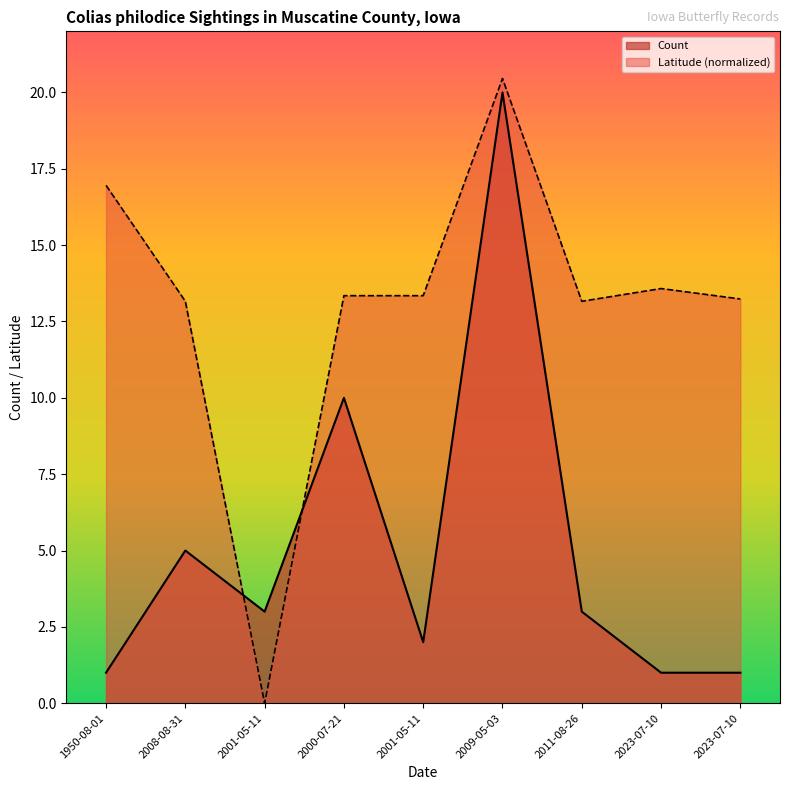

What is the total value across all series at 2001-05-11?

3.0